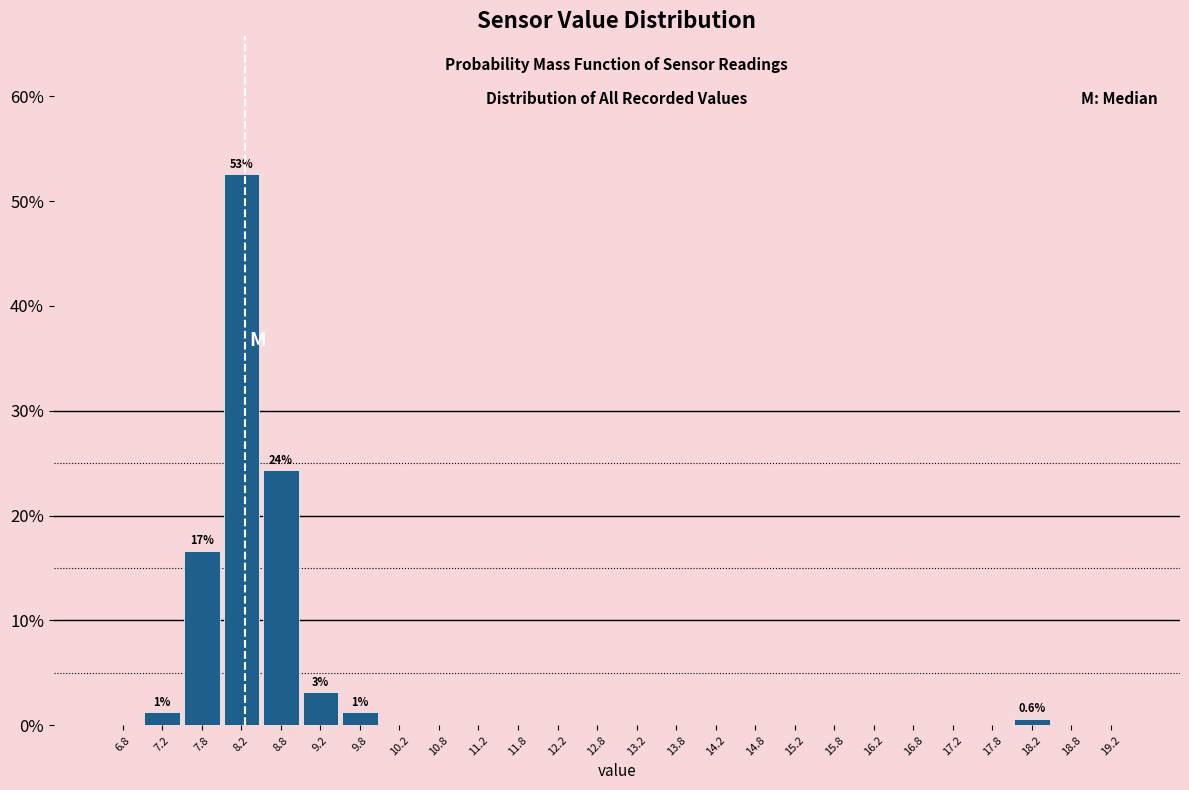

Which range on the x-axis has the tallest bar?

8.0 to 8.5